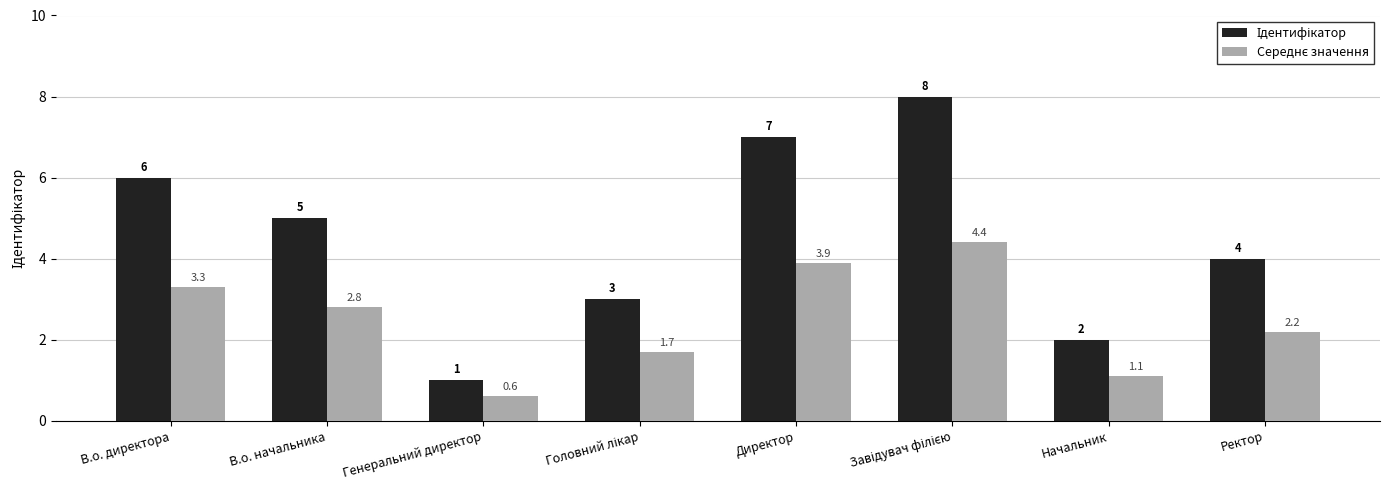

How many groups of bars are there?

8